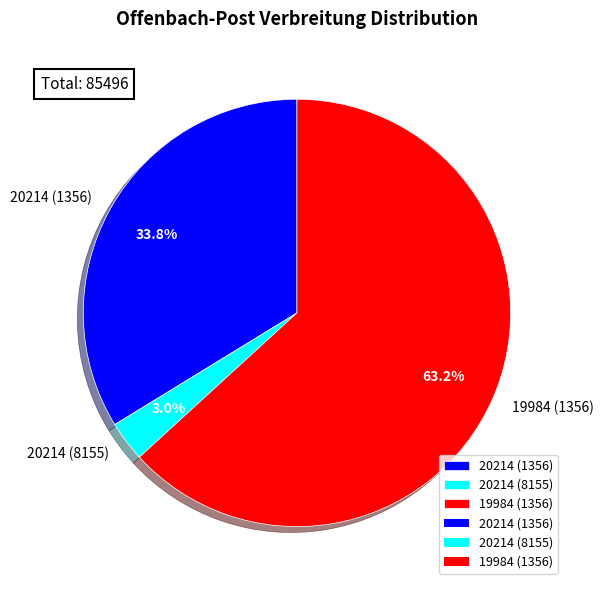

What is the ratio of the value at 20214 (1356) to the value at 19984 (1356)?

0.5